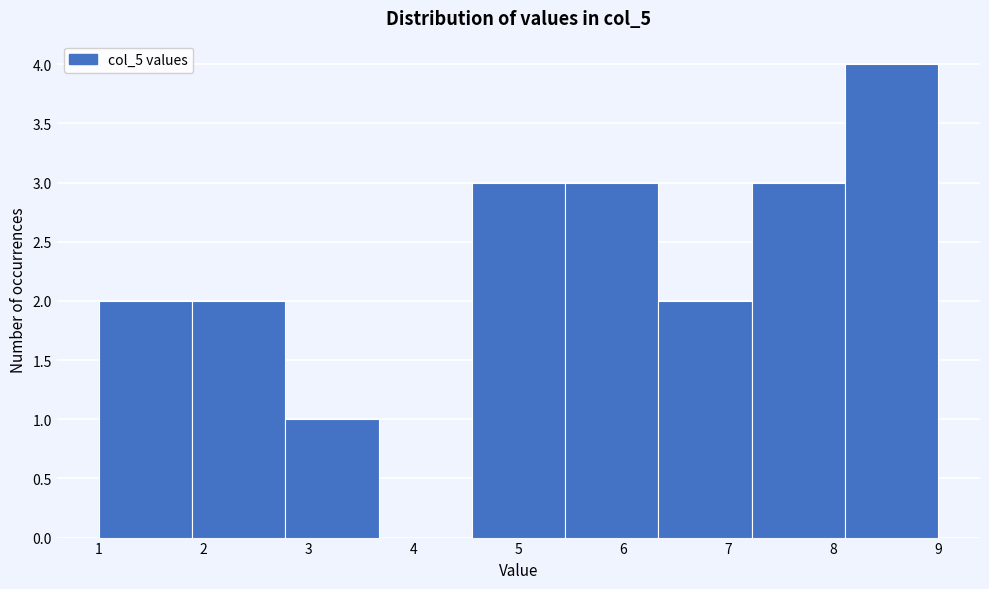

Reading left to right, list every bar in this chart as the range it spans on the x-axis followed by its height. Neither the bar edges nor the heights are printed on the chart, so give them approximately, as read against the axes.

1.0 to 1.9: 2
1.9 to 2.8: 2
2.8 to 3.7: 1
3.7 to 4.6: 0
4.6 to 5.4: 3
5.4 to 6.3: 3
6.3 to 7.2: 2
7.2 to 8.1: 3
8.1 to 9.0: 4